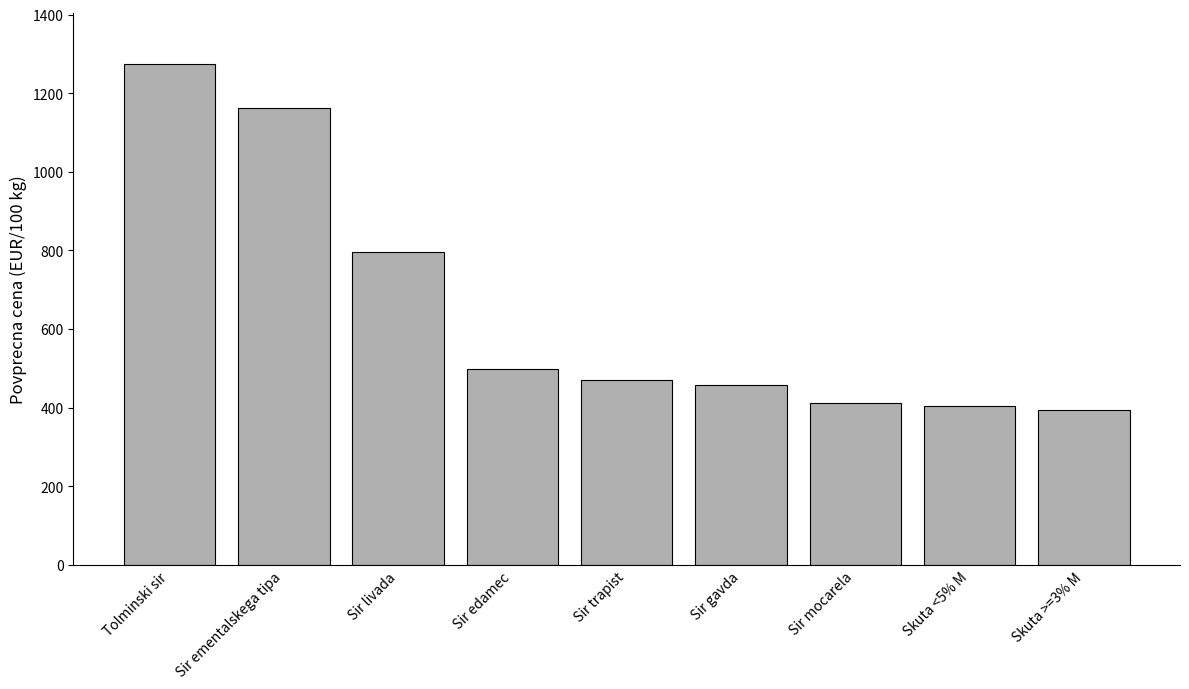

What is the sum of the values at Sir mocarela and Sir livada?

1208.2